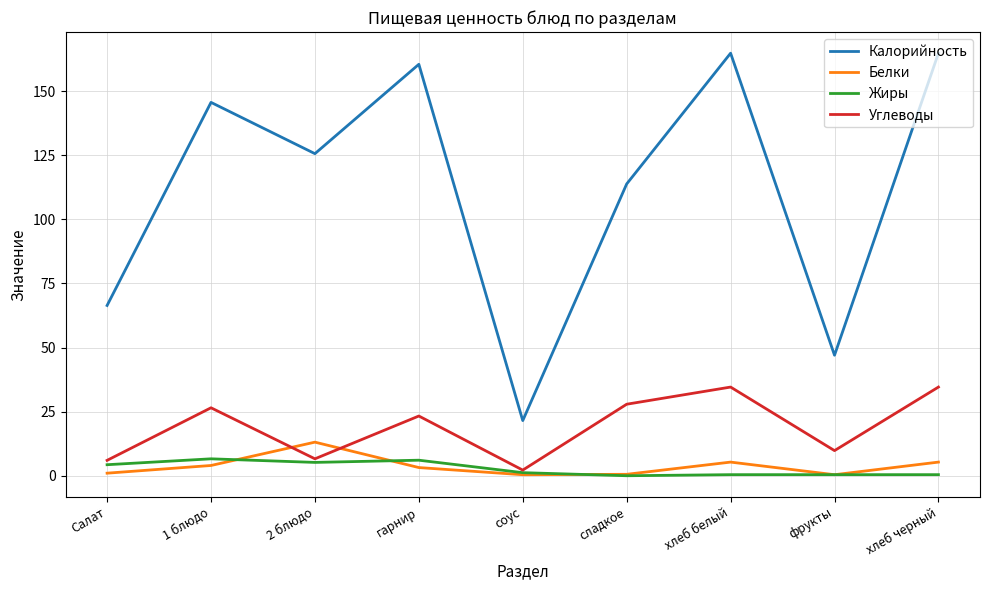

The value of Калорийность at фрукты is 47.0. True or false?

True